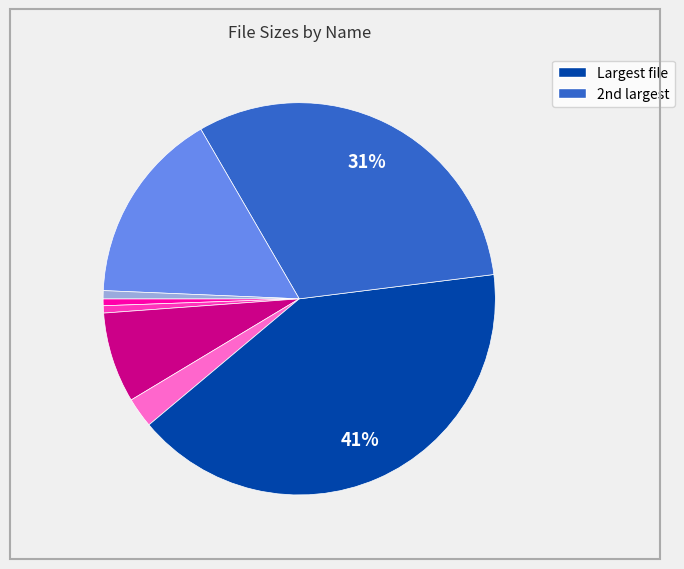

Is there a majority slice in this chart?

No